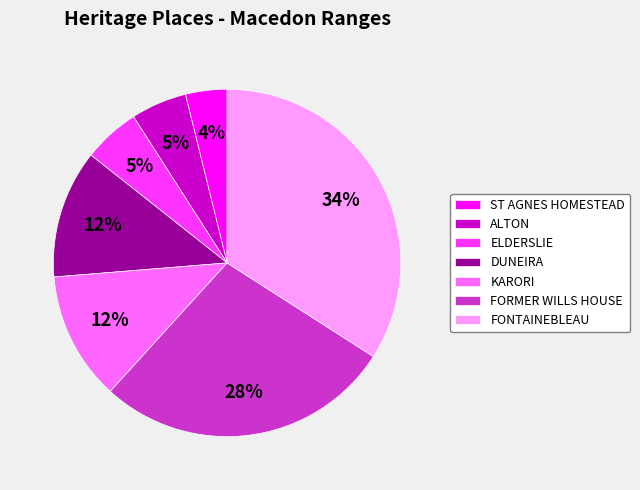

Combined, do DUNEIRA and FONTAINEBLEAU account for over 50%?

No